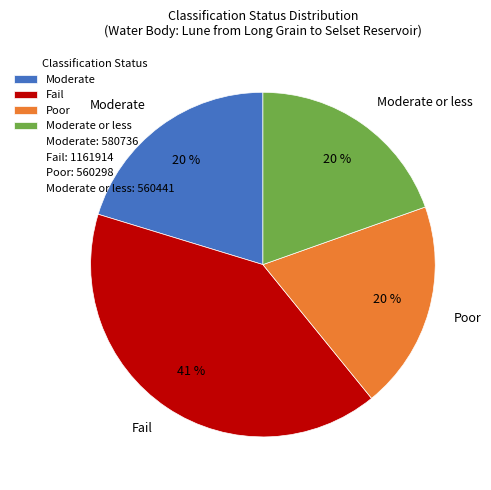

Do Fail and Moderate or less together represent more than half of the pie?

Yes